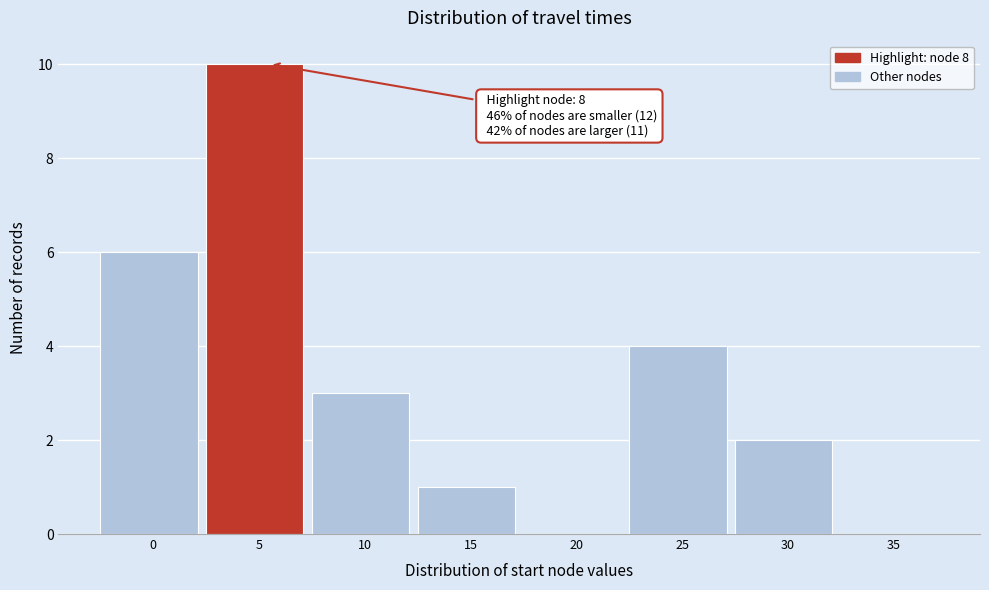

Reading right to left, extract all data points from this chart.

35=0	30=2	25=4	20=0	15=1	10=3	5=10	0=6